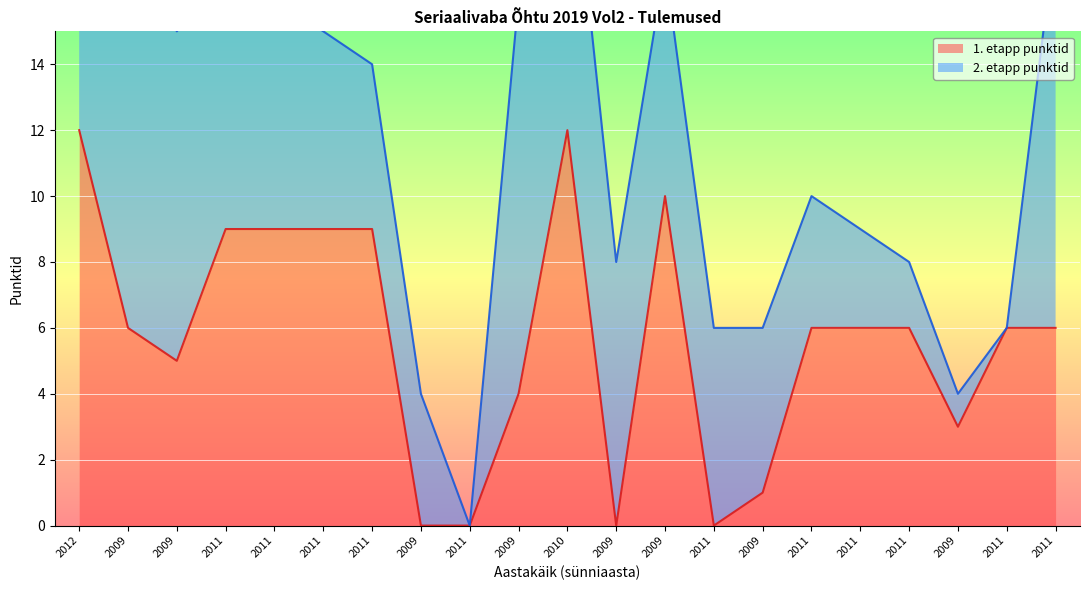

What is the difference between the values at 2011 and 2011?

9